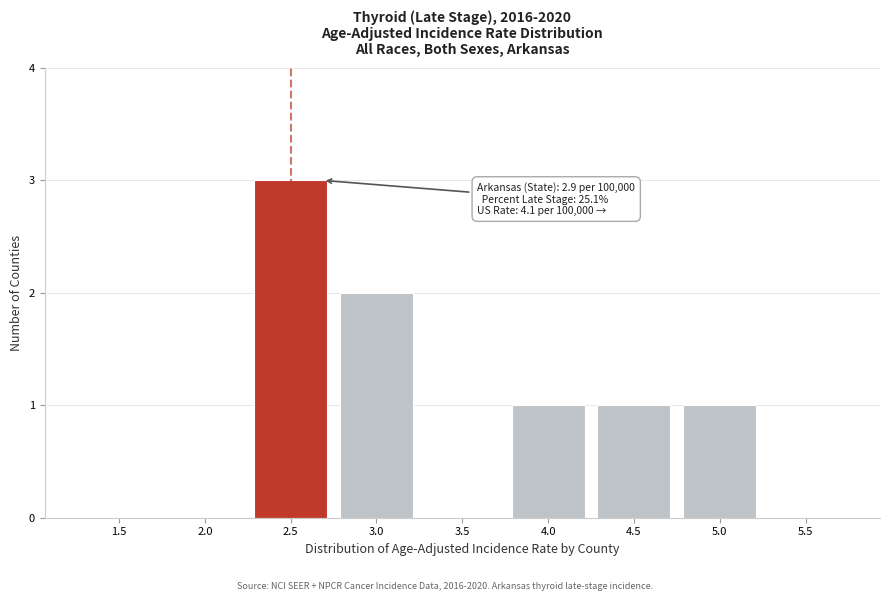

Reading right to left, what are all the values shown in this chart?

5.5=0	5.0=1	4.5=1	4.0=1	3.5=0	3.0=2	2.5=3	2.0=0	1.5=0